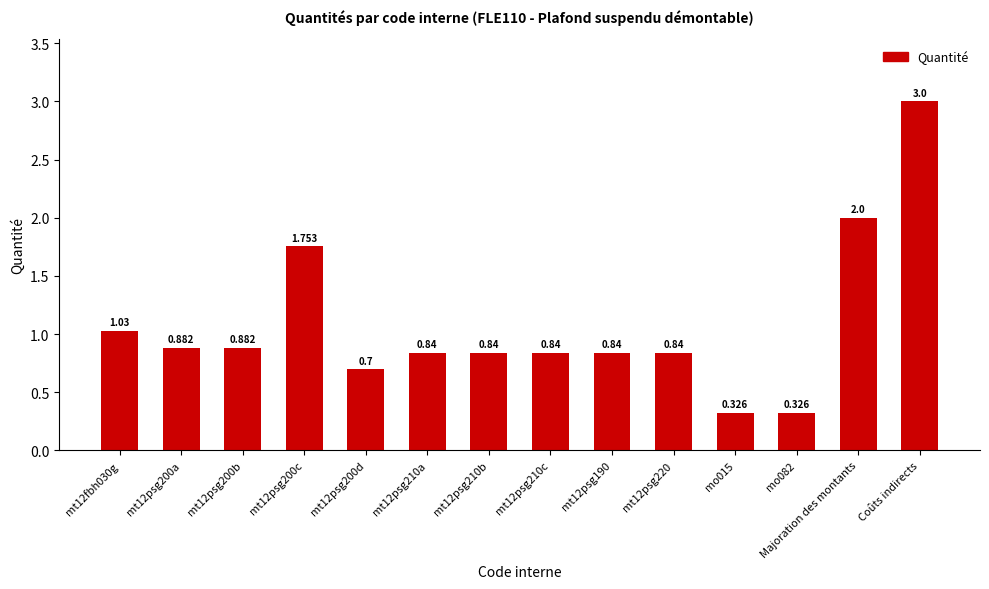

How many bars are there in total?

14